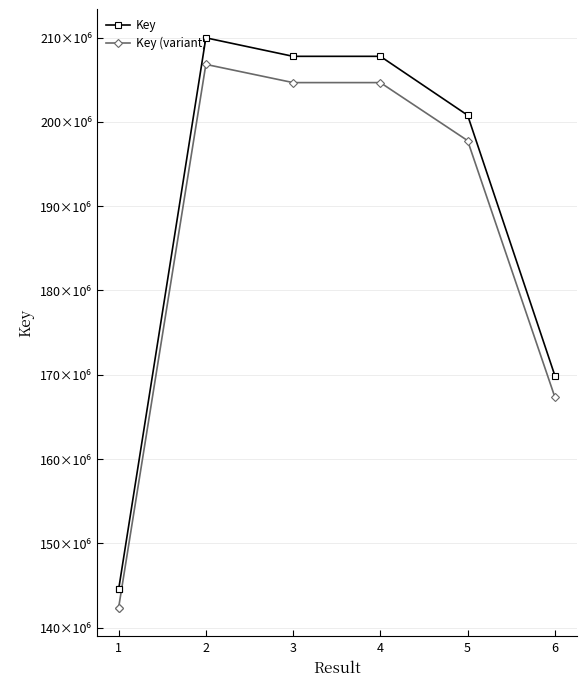

True or false: Key has a value of 199152904.4 at 1.

False